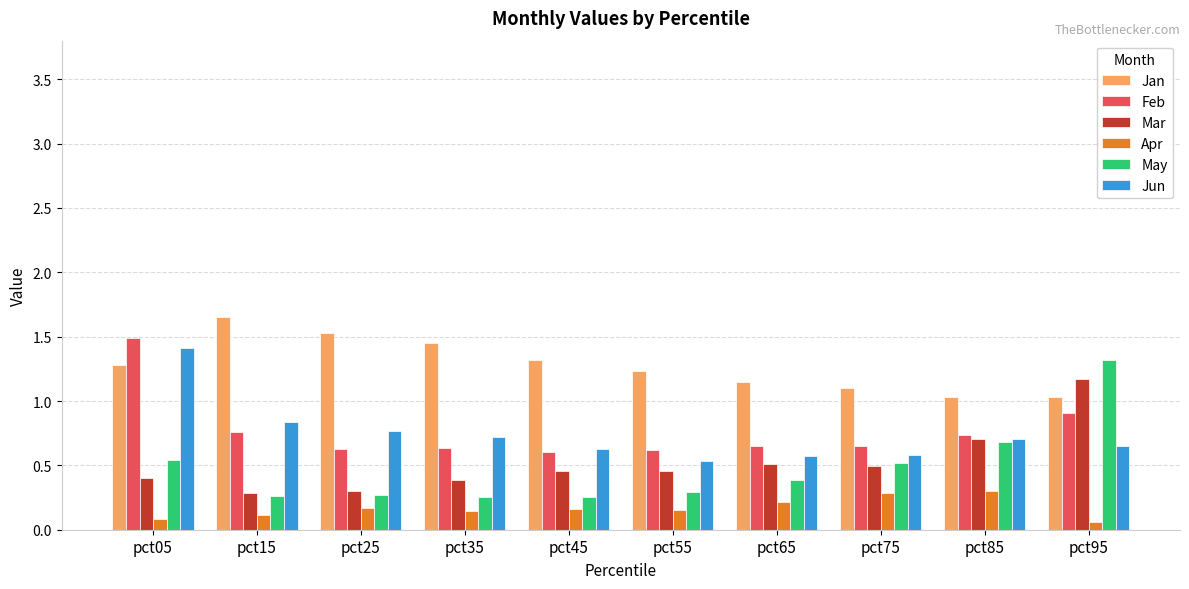

What is the total value across all series at pct65?

3.5